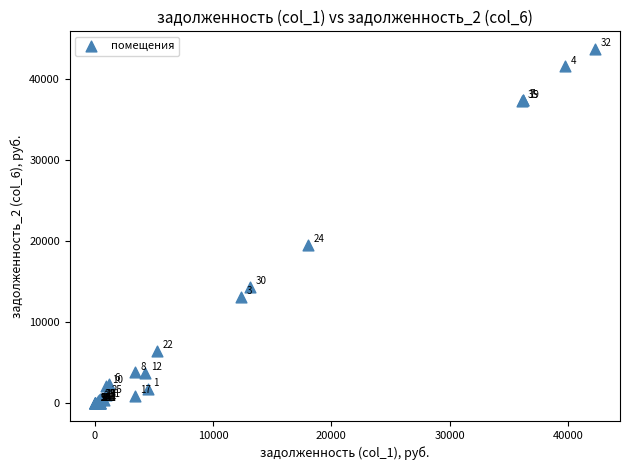

What Y value in the scatter plot is closest to 21869?

19521.8